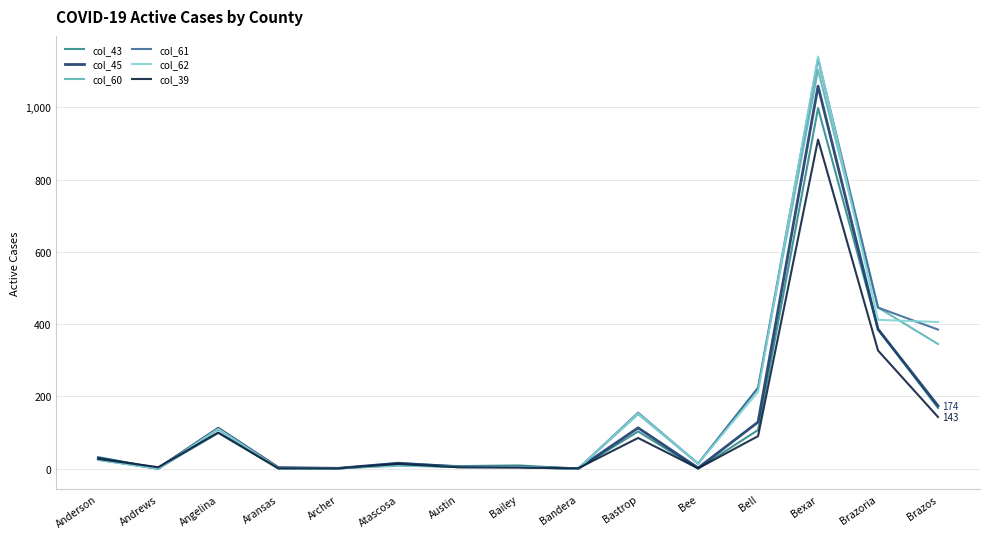

What position from the left is Atascosa?

6